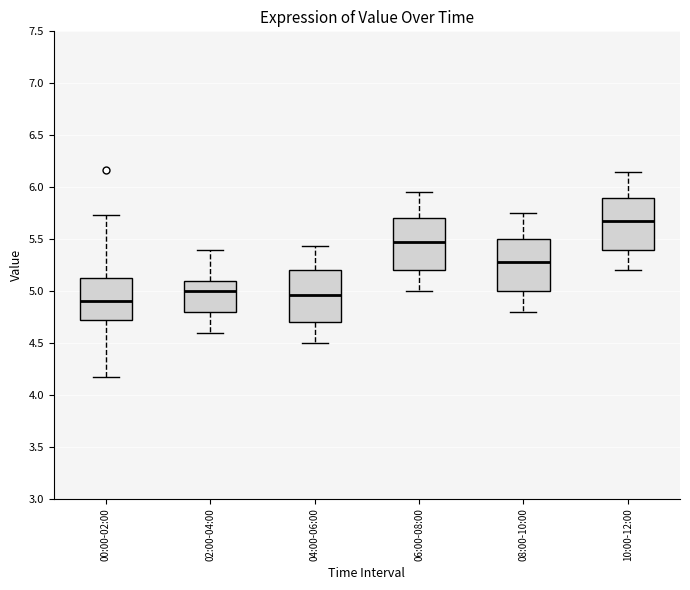

Which box's median line is the highest?

10:00-12:00